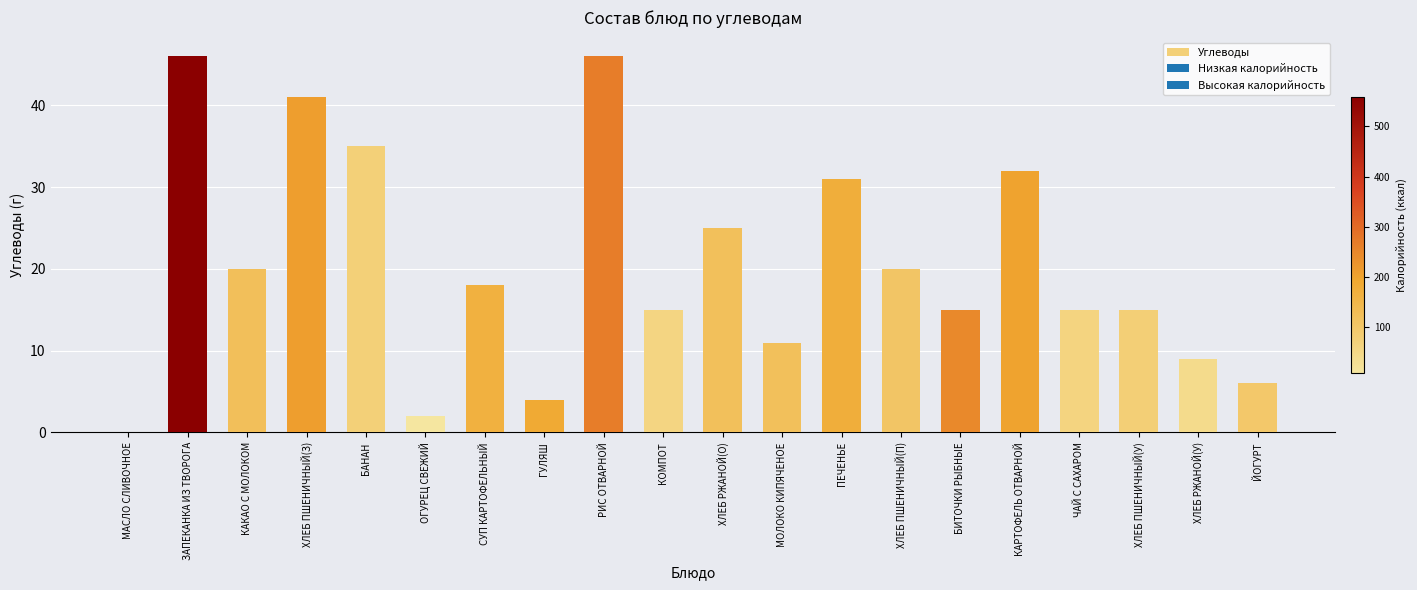

What is the difference between the values at ОГУРЕЦ СВЕЖИЙ and ХЛЕБ ПШЕНИЧНЫЙ(З)?

39